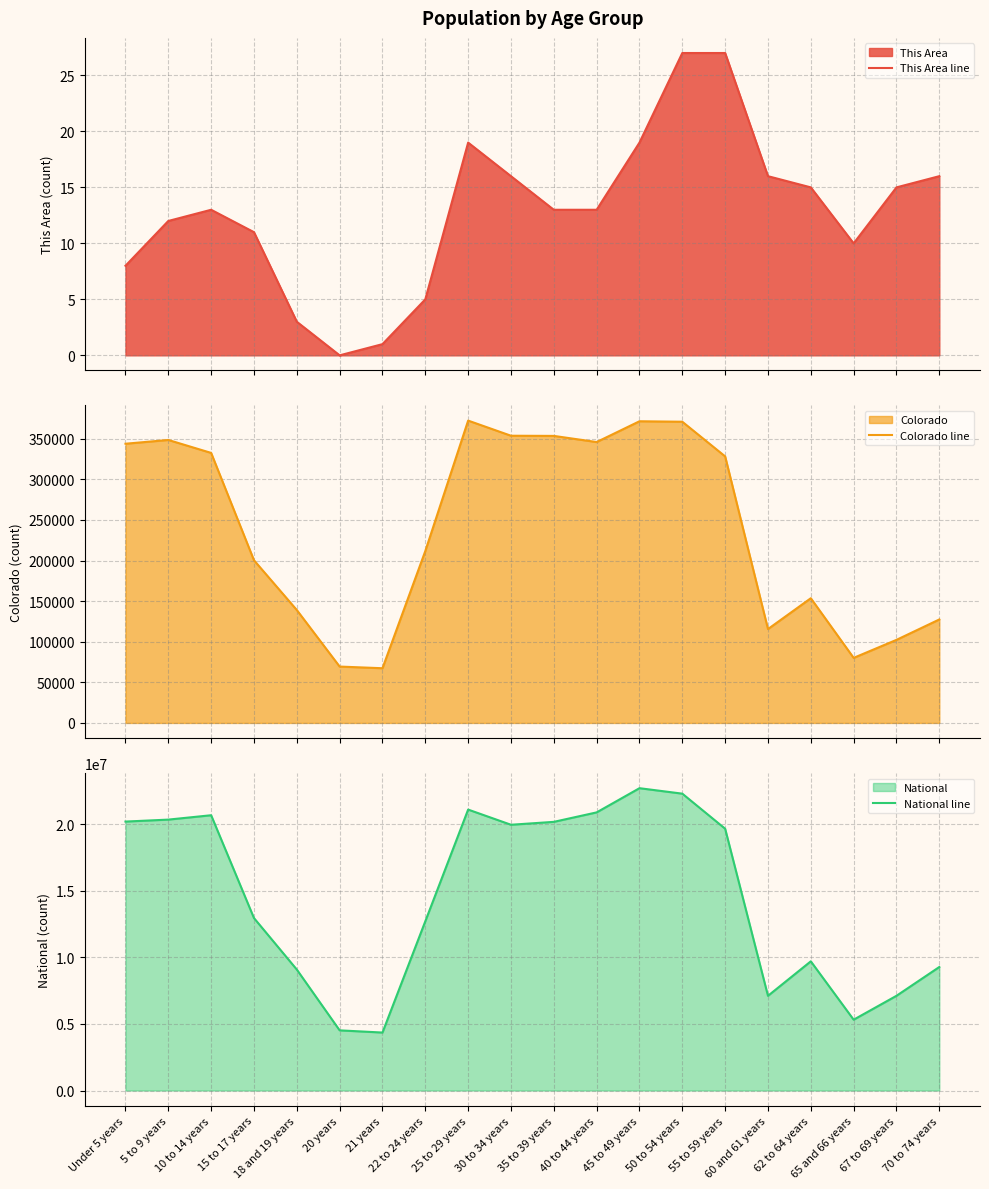

Does the chart display data point markers on the line(s)?

No